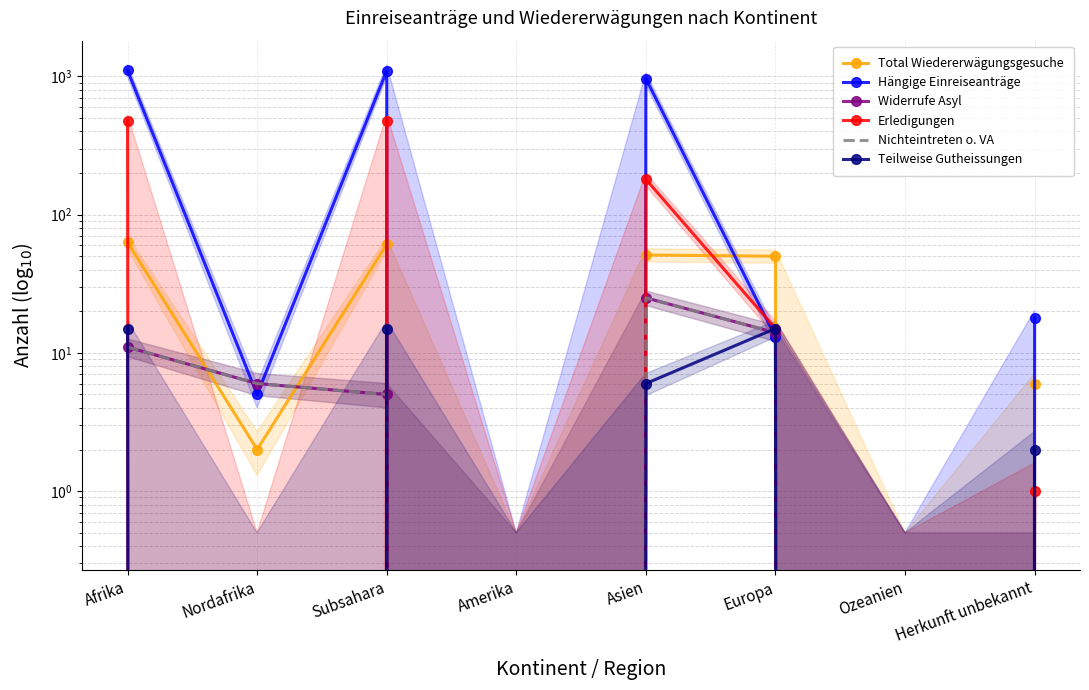

Between Europa and Herkunft unbekannt, which series saw the biggest shift?

Total Wiedererwägungsgesuche